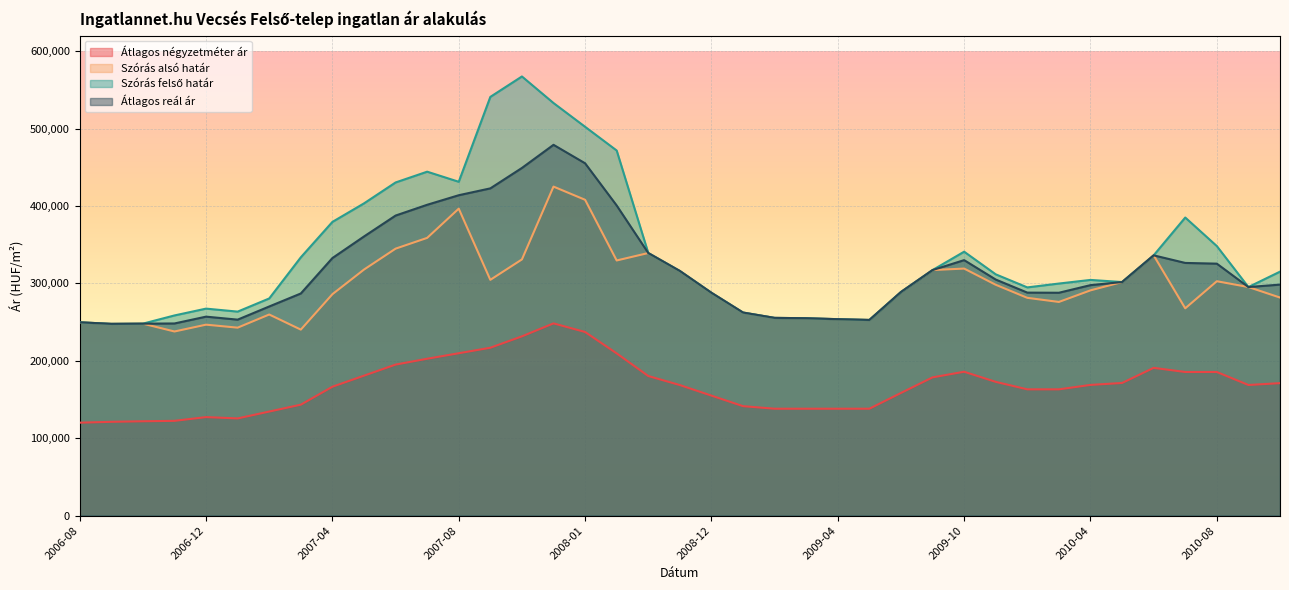

Which label corresponds to the largest value in the chart?

2007-11